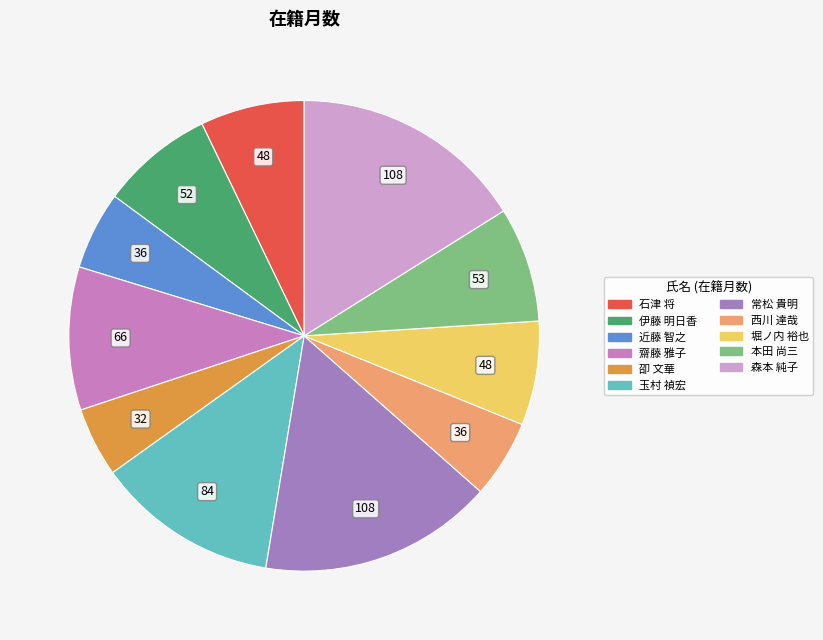

Do 石津 将 and 玉村 禎宏 together represent more than half of the pie?

No